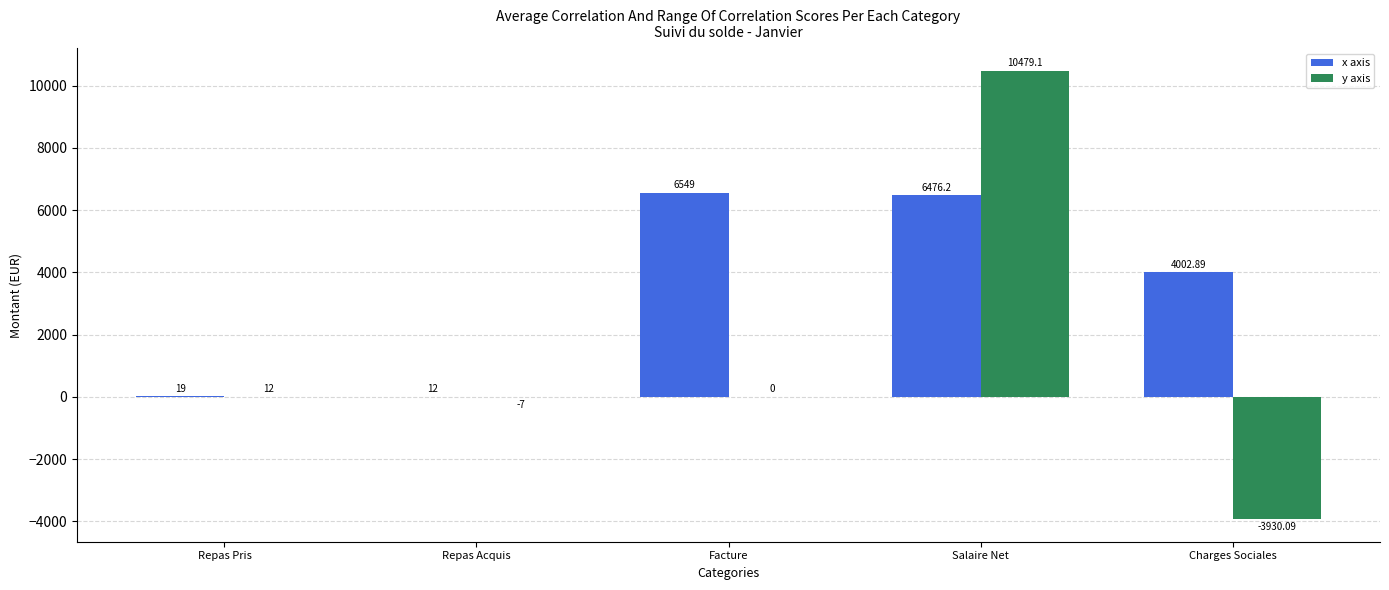

Which series has the largest range (max minus min)?

y axis